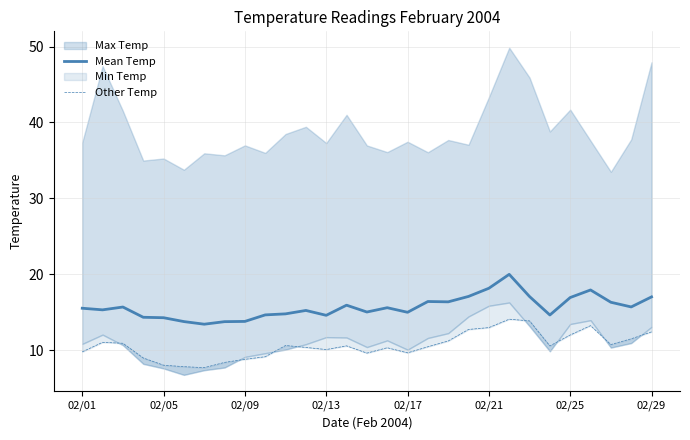

What is the sum of all Mean Temp values?

454.4